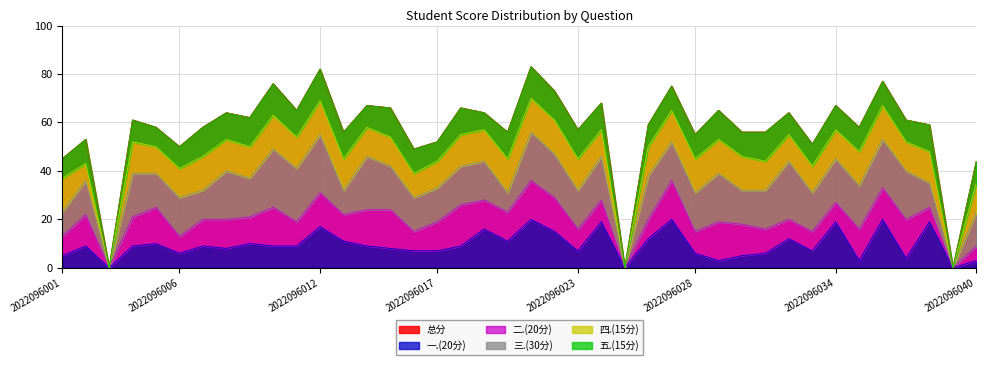

The value of 二.(20分) at 2022096011 is 4. True or false?

False